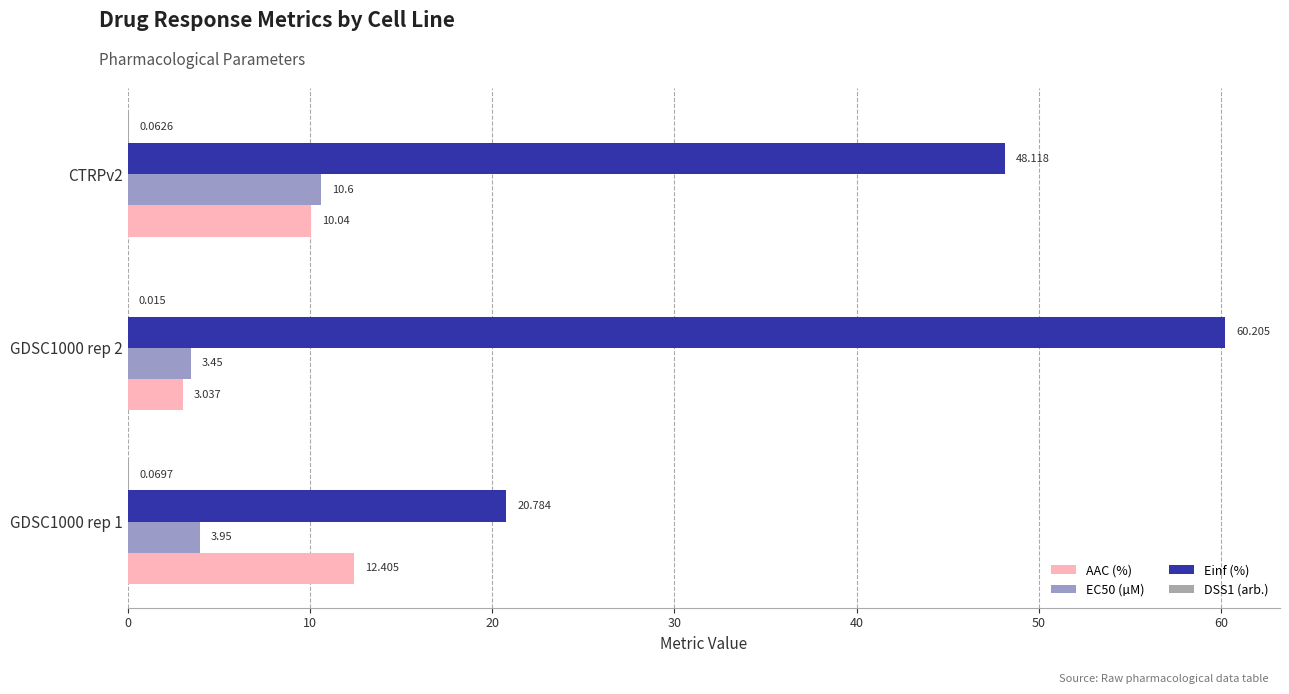

What is the difference between the maximum and minimum values in the Einf (%) series?

39.4